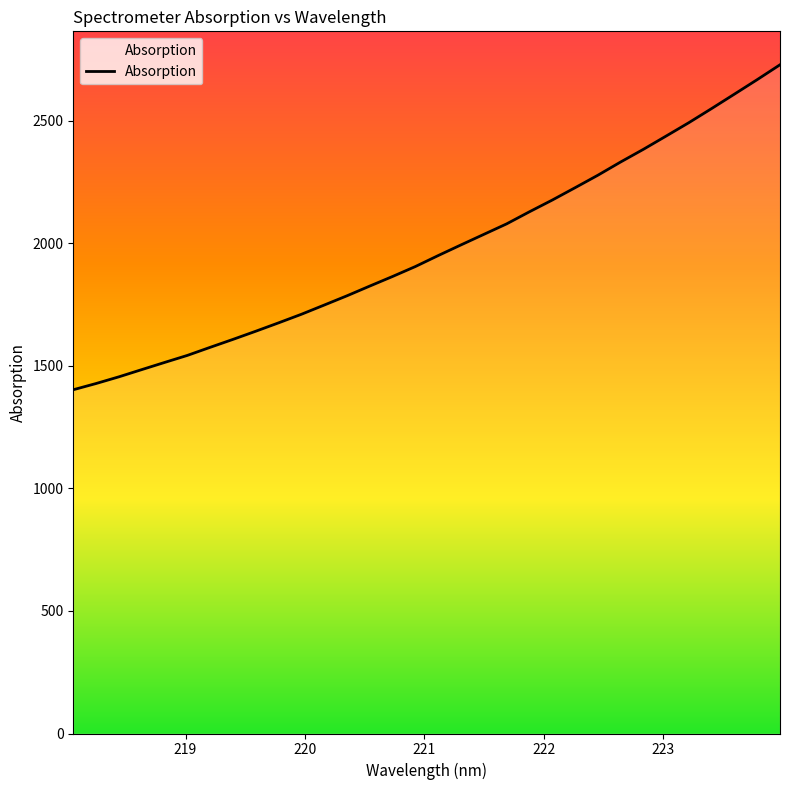

What is the greatest value displayed?

2727.9